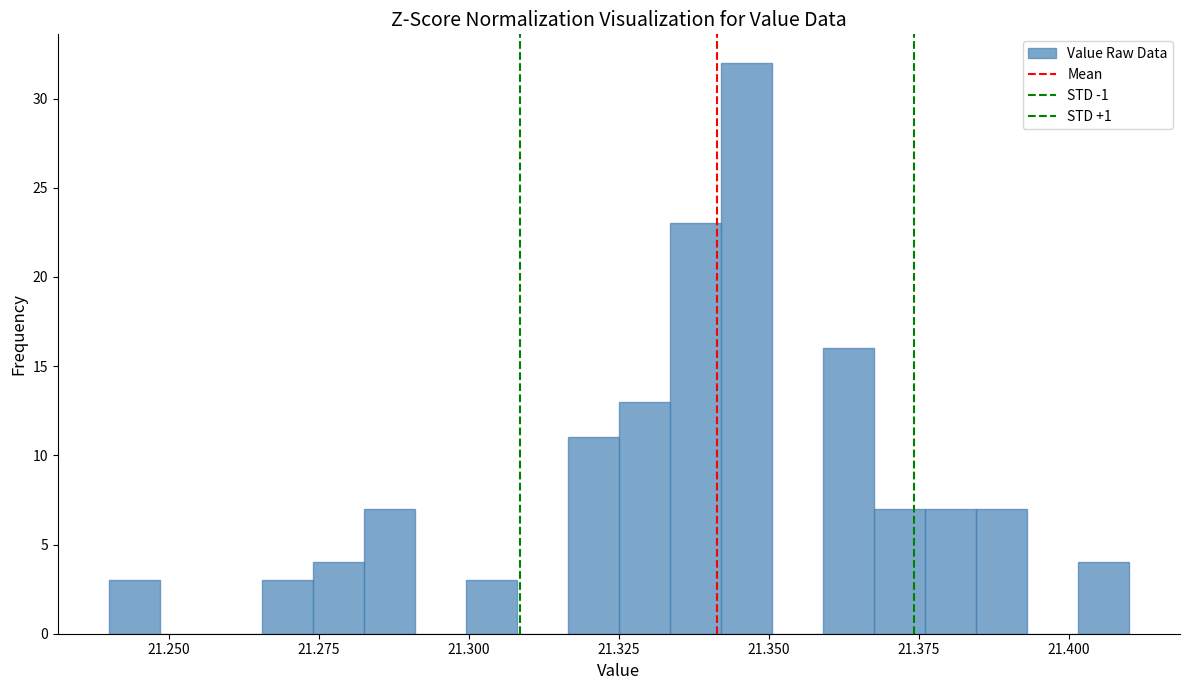

Around what value on the x-axis is the tallest bar? Give the approximate position of its centre, as read against the axis.

21.345